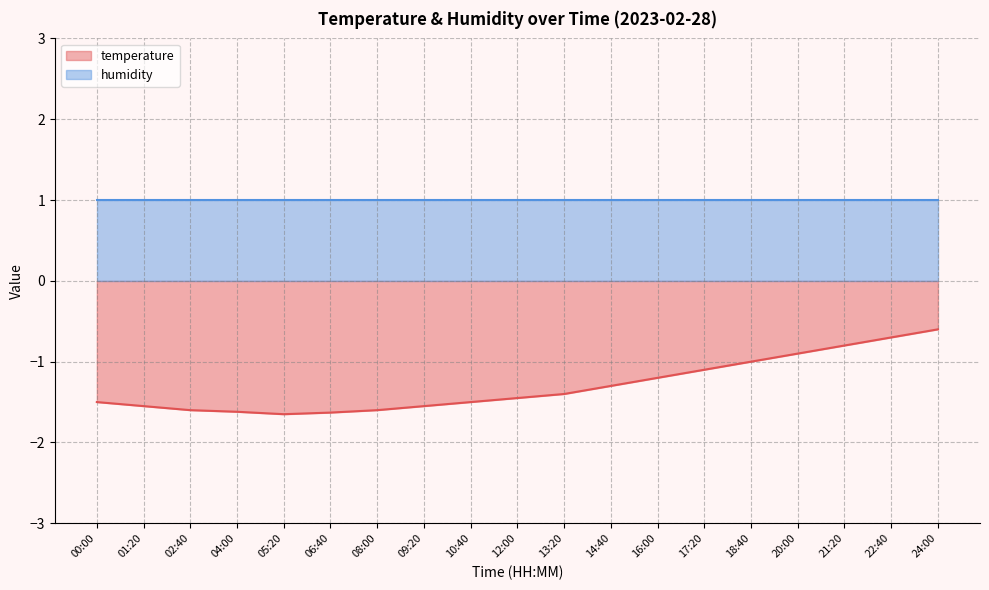

The chart shows a value of -2.4 at 08:00. True or false?

False